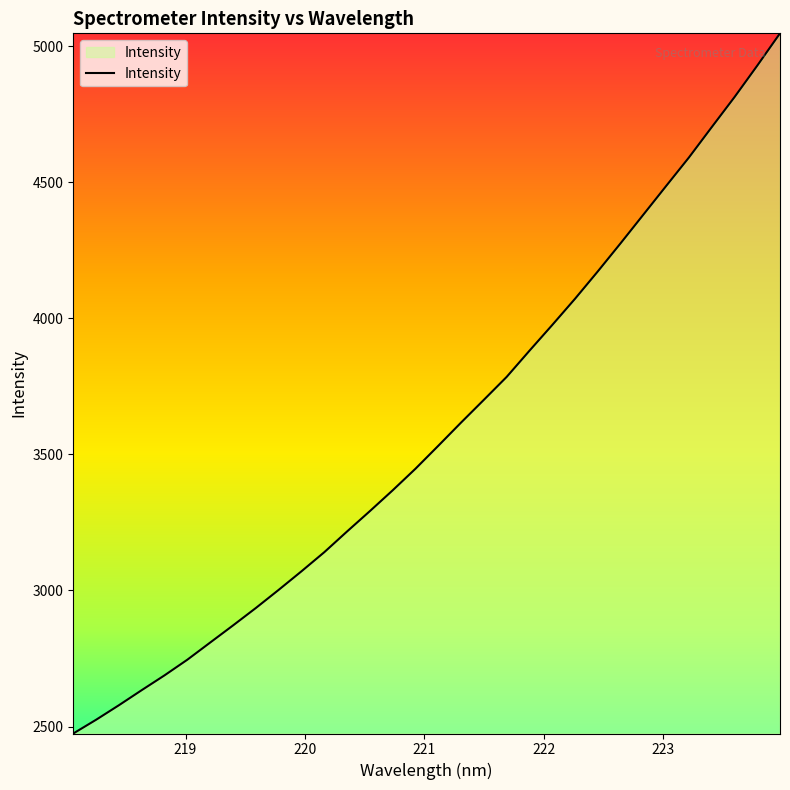

What is the minimum value shown in the chart?

2474.4